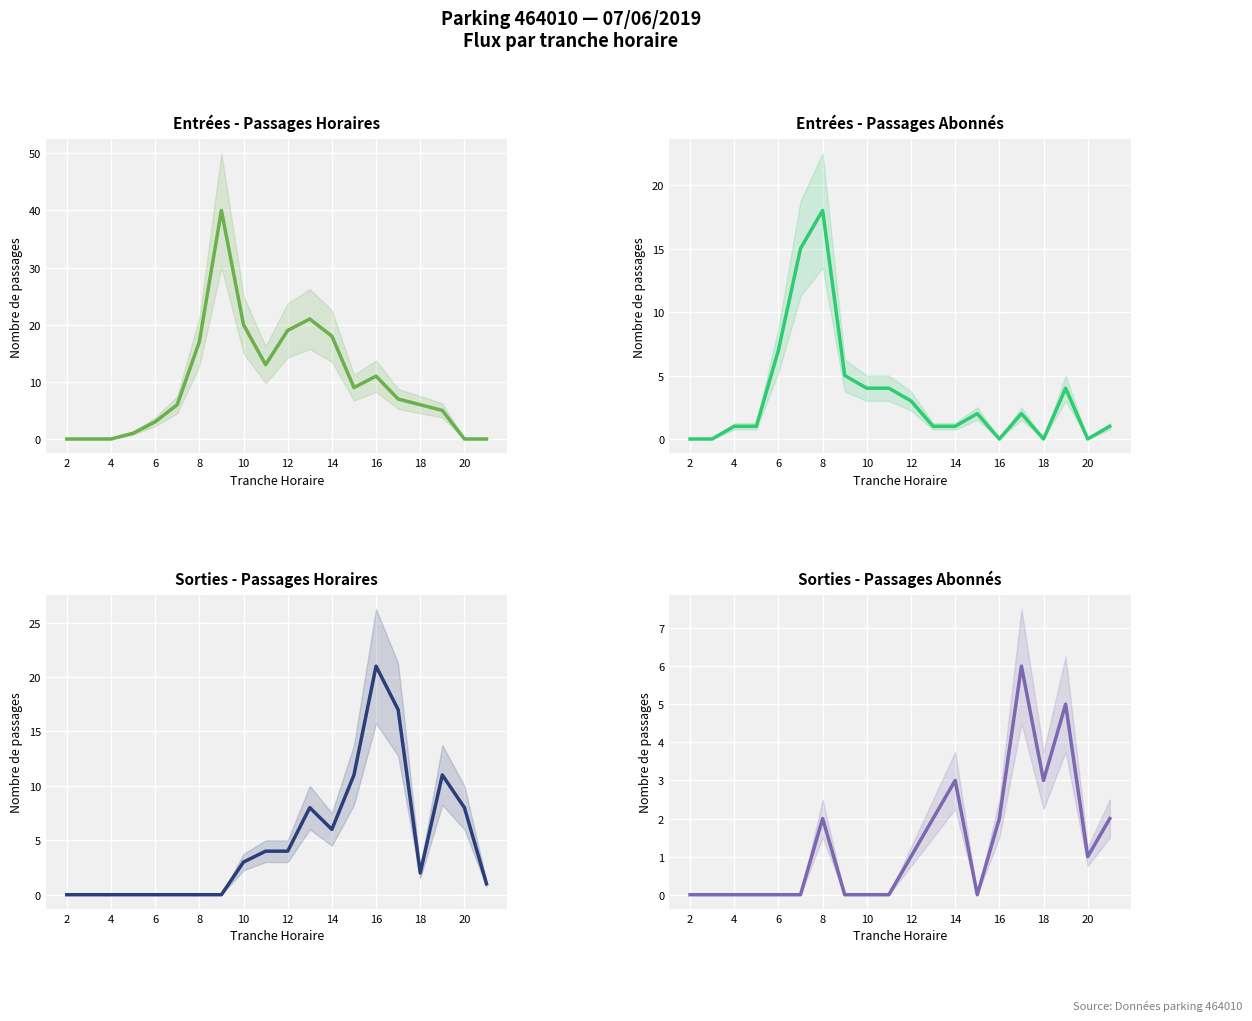

The value of ENTREES NB_HORAIRE at 12 is 5. True or false?

False